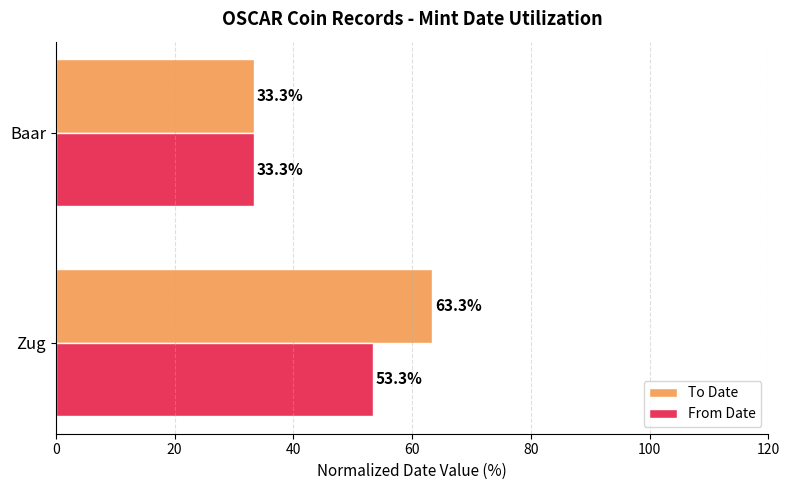

List the series in order of their peak value, highest first.

To Date, From Date